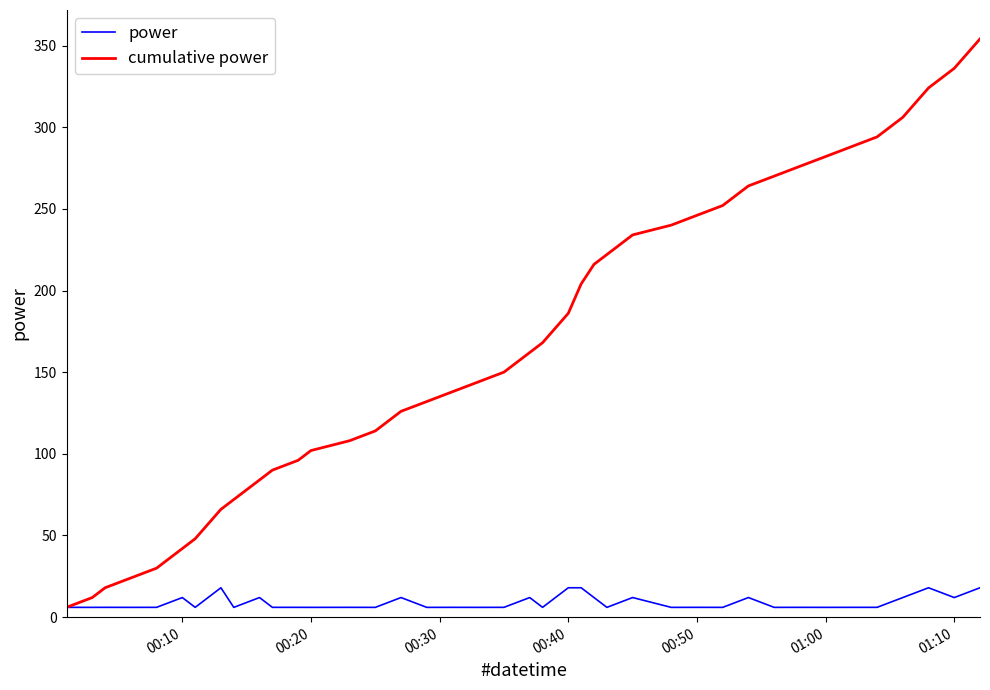

List the series in order of their peak value, highest first.

cumulative power, power